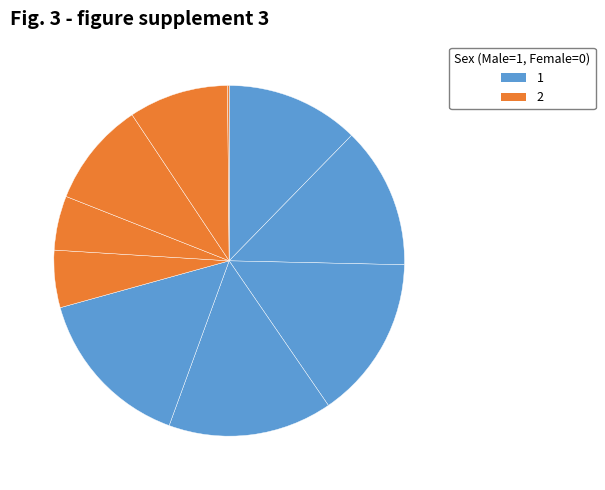

How many slices are in this pie chart?

10